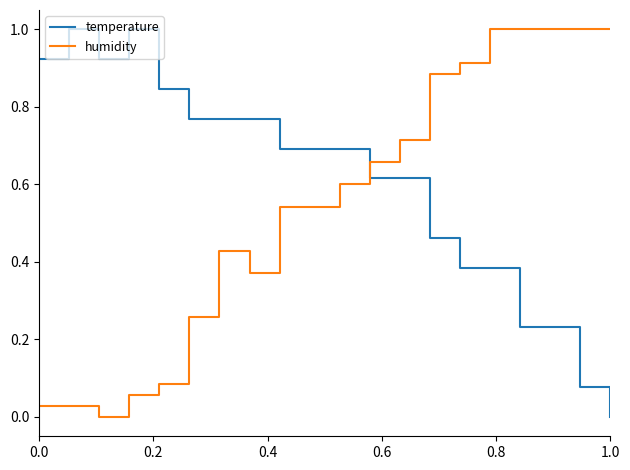

Rank the series by their average value, from lowest to highest.

humidity, temperature